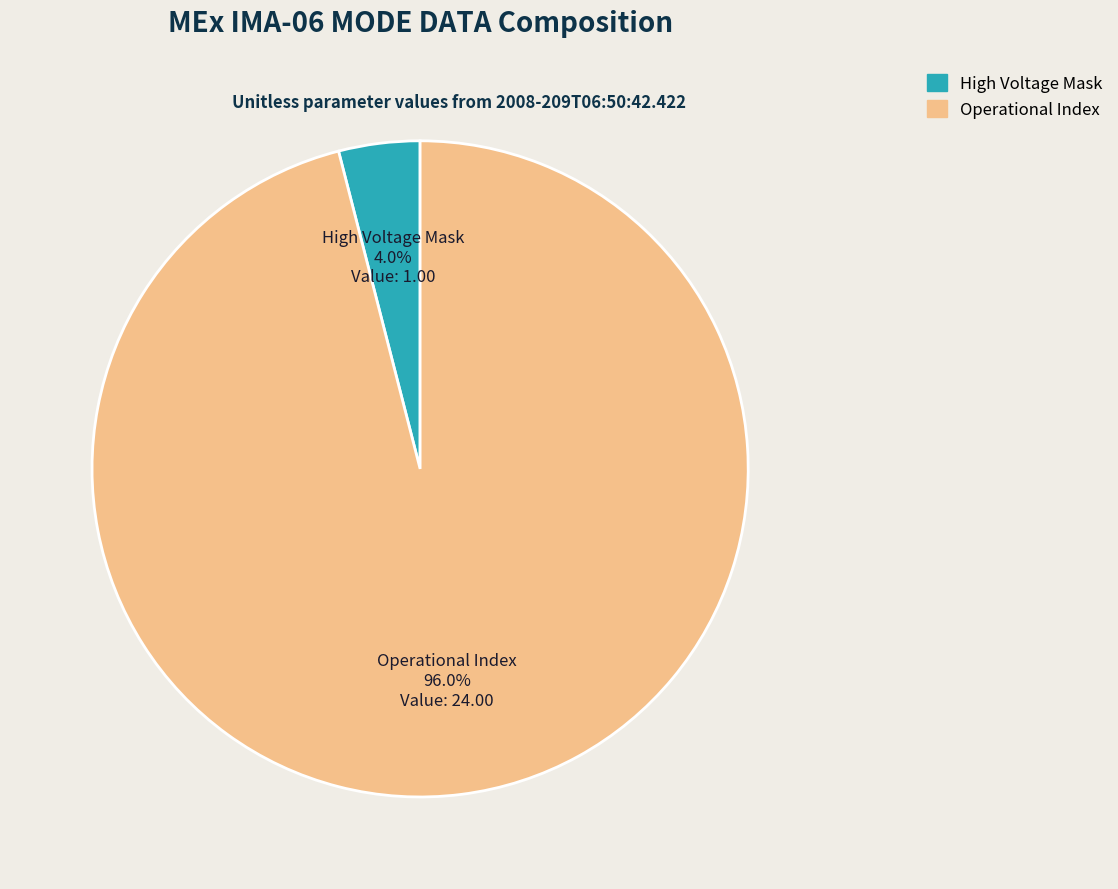

Which has a higher value, High Voltage Mask or Operational Index?

Operational Index